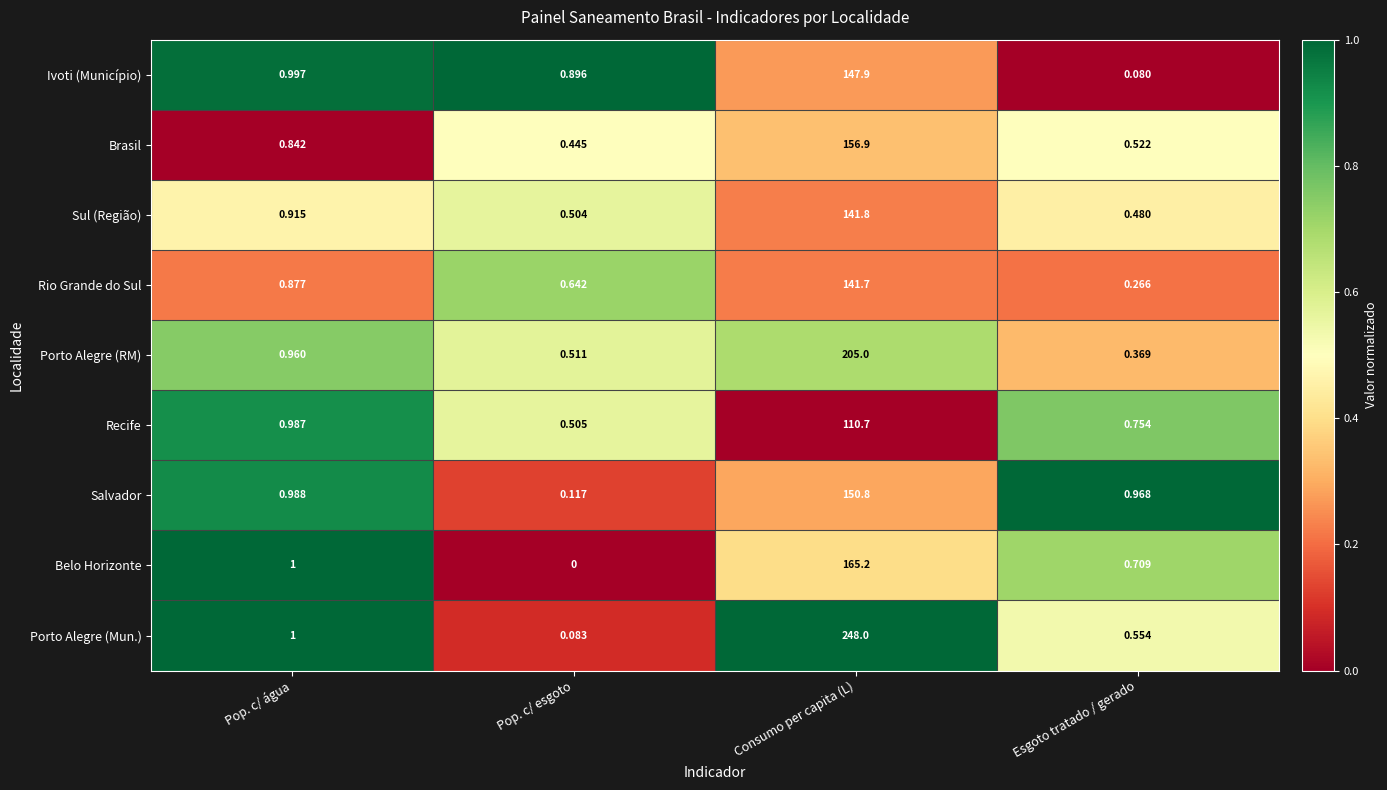

At which category is the sum across all series the highest?

Consumo per capita (L)